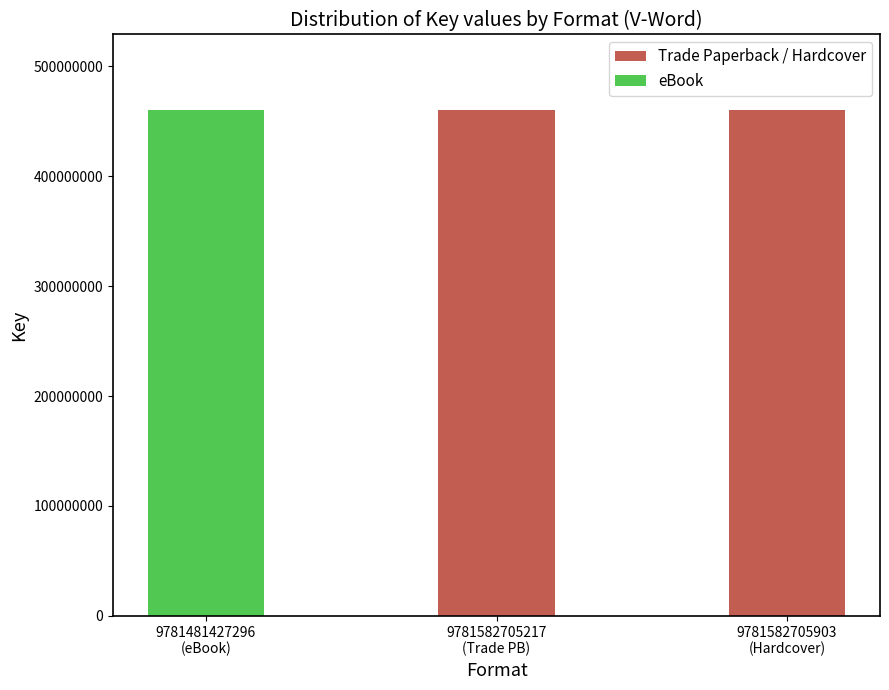

What is the sum of all Trade Paperback / Hardcover values?

920043810